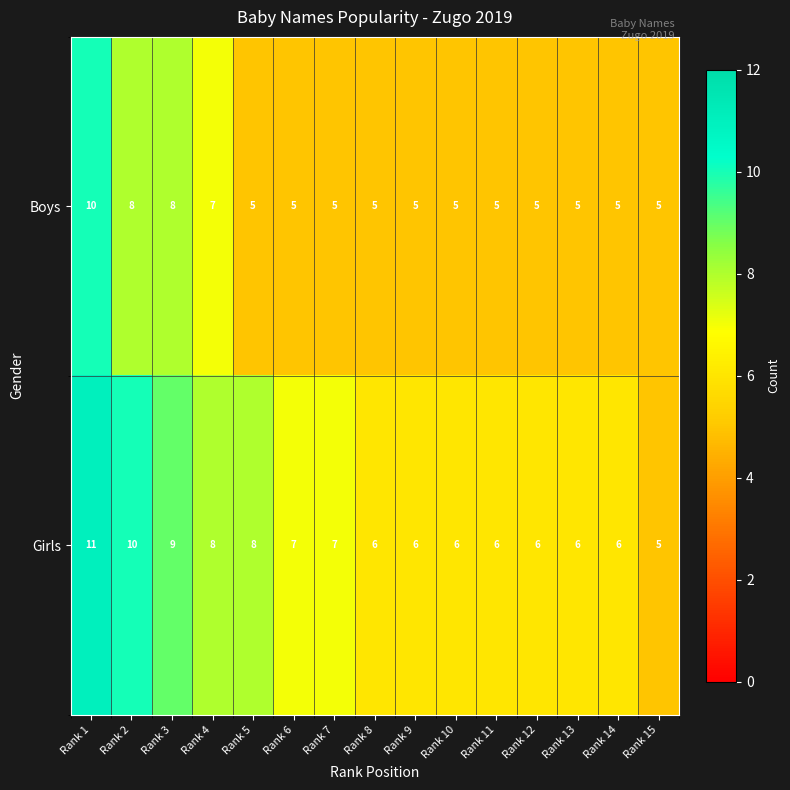

True or false: Boys has a value of 8 at Rank 3.

True